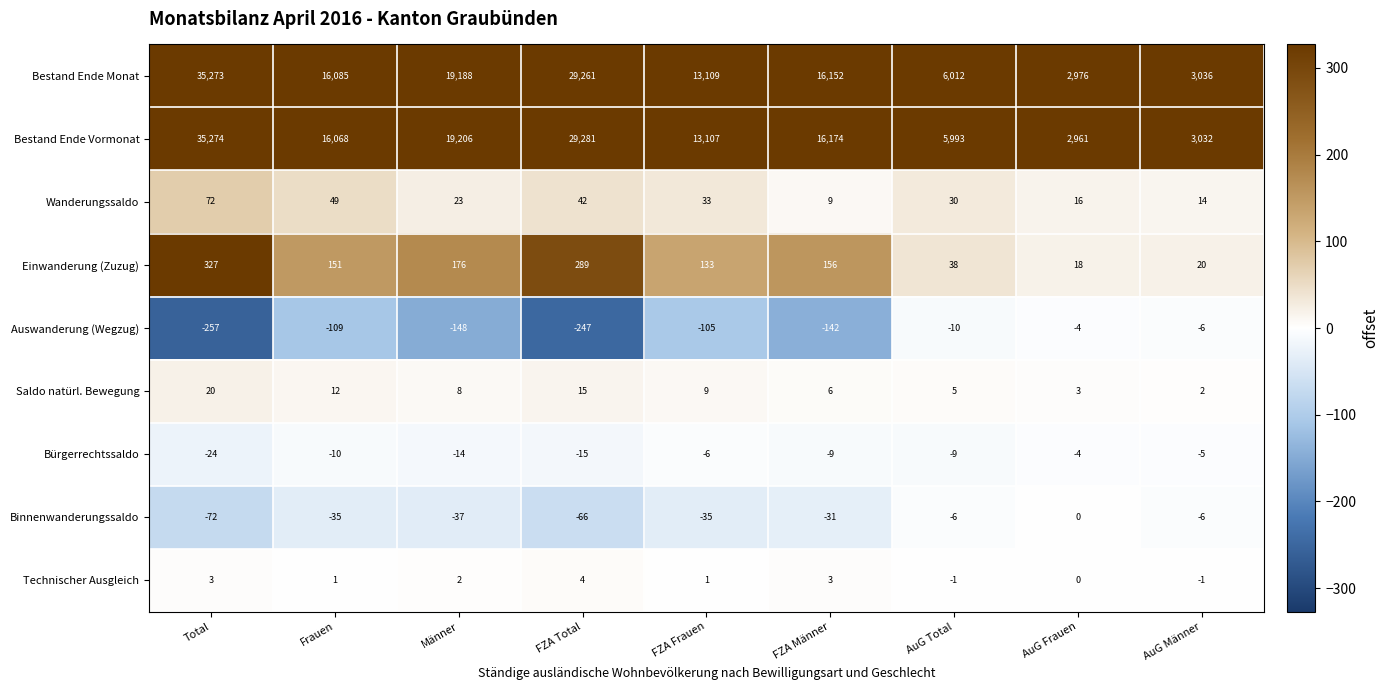

What is the difference between the maximum and minimum values in the Bestand Ende Vormonat series?

32313